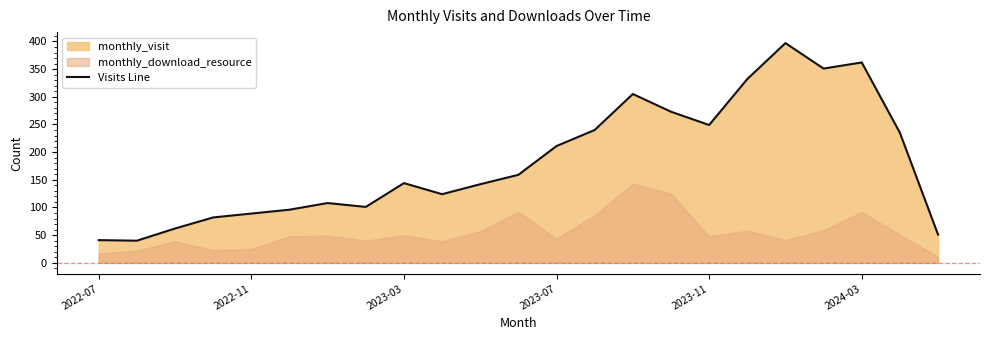

How many categories are shown in the chart?

23